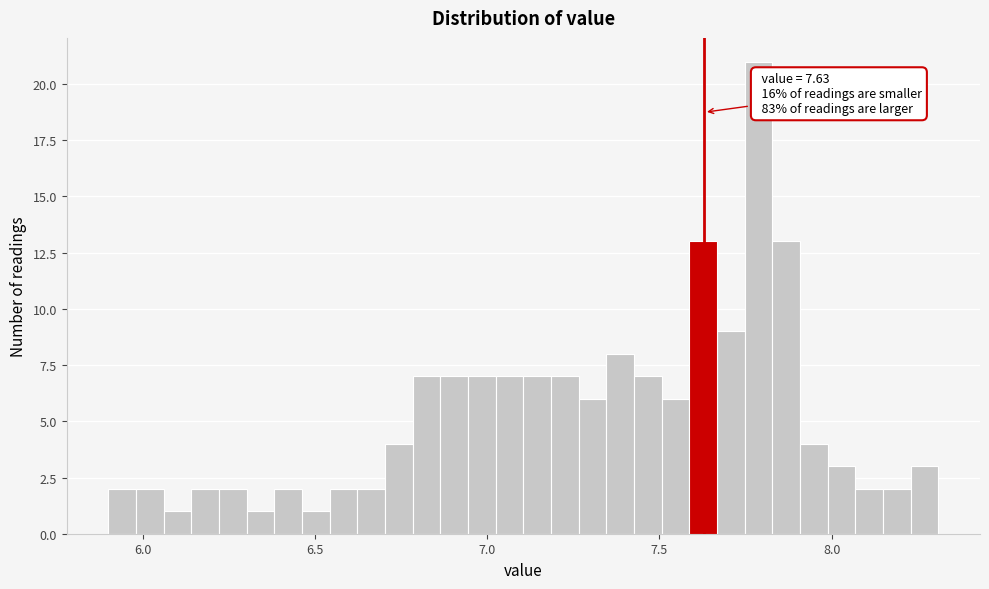

Read against the x-axis, roughly where is the centre of the tallest bar?

7.80